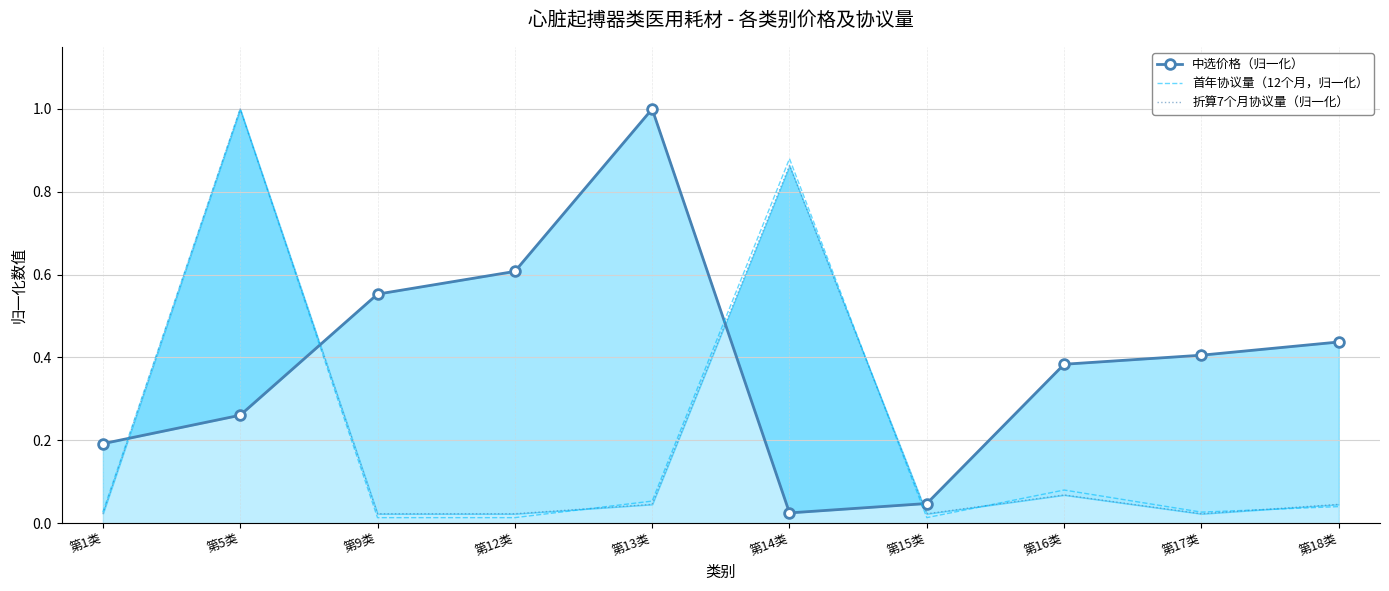

Rank the series by their maximum value, from lowest to highest.

中选价格（归一化）, 首年协议量（12个月，归一化）, 折算7个月协议量（归一化）